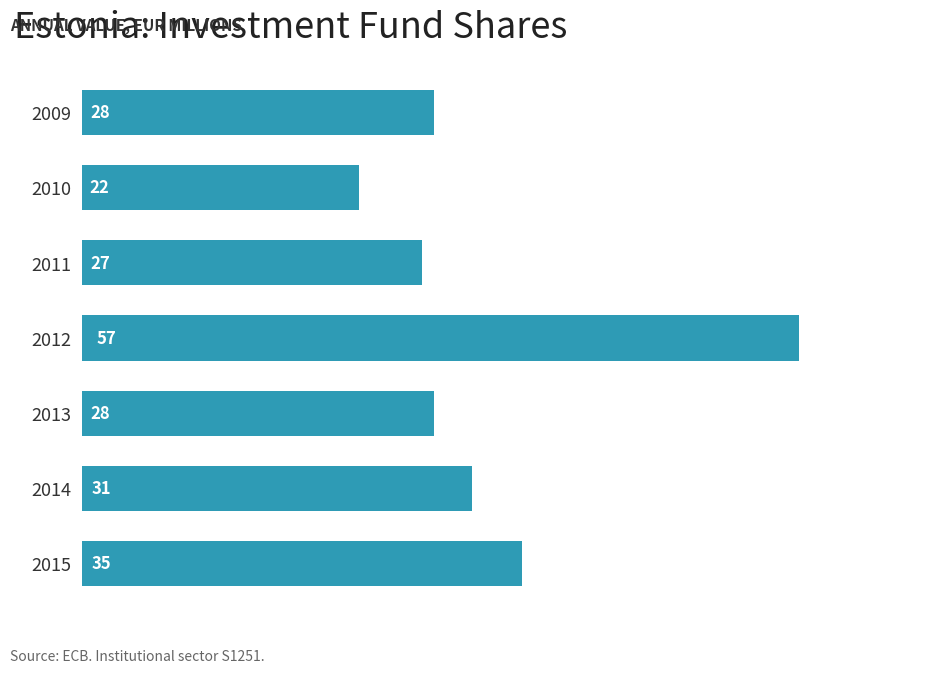

How many data points are less than 28?

2